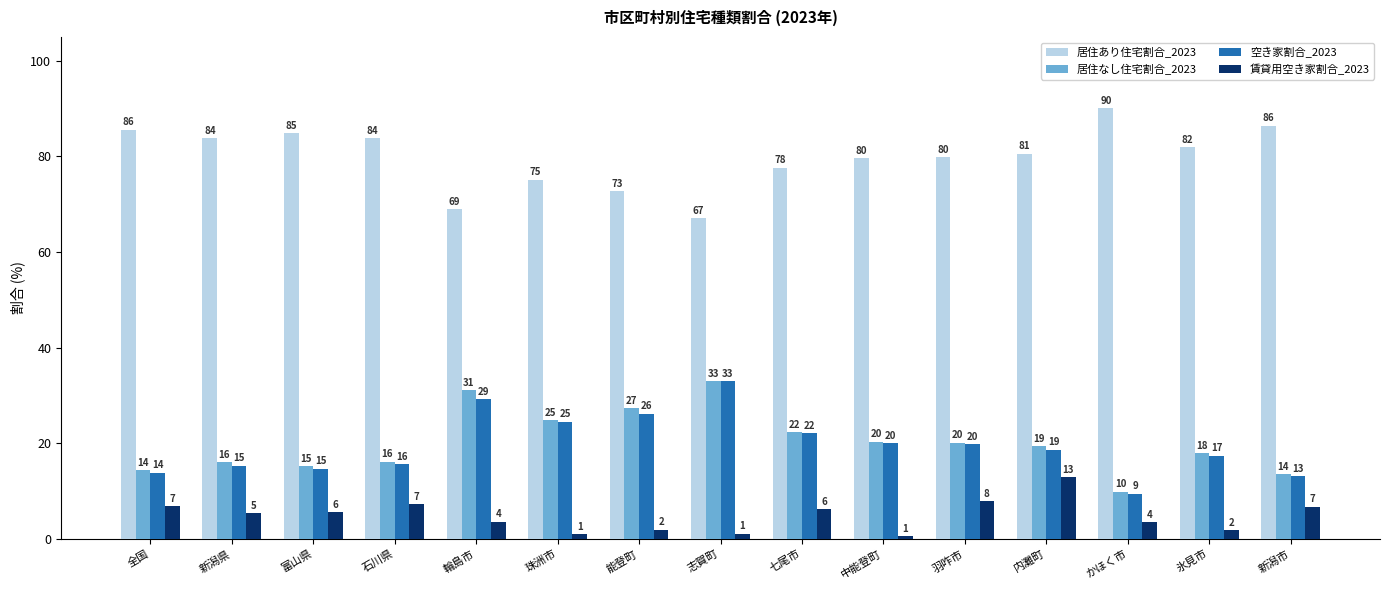

Reading right to left, list all the values displayed in this chart.

居住あり住宅割合_2023: 86.5	82.0	90.1	80.6	79.9	79.6	77.7	67.0	72.8	75.2	68.9	83.8	84.8	83.9	85.6
居住なし住宅割合_2023: 13.5	18.0	9.9	19.4	20.1	20.4	22.4	33.0	27.4	24.8	31.2	16.2	15.2	16.1	14.4
空き家割合_2023: 13.1	17.4	9.4	18.6	19.8	20.1	22.1	33.0	26.2	24.5	29.2	15.6	14.7	15.3	13.8
賃貸用空き家割合_2023: 6.8	1.9	3.6	12.9	7.9	0.7	6.2	1.1	2.0	1.0	3.6	7.3	5.5	5.4	6.8